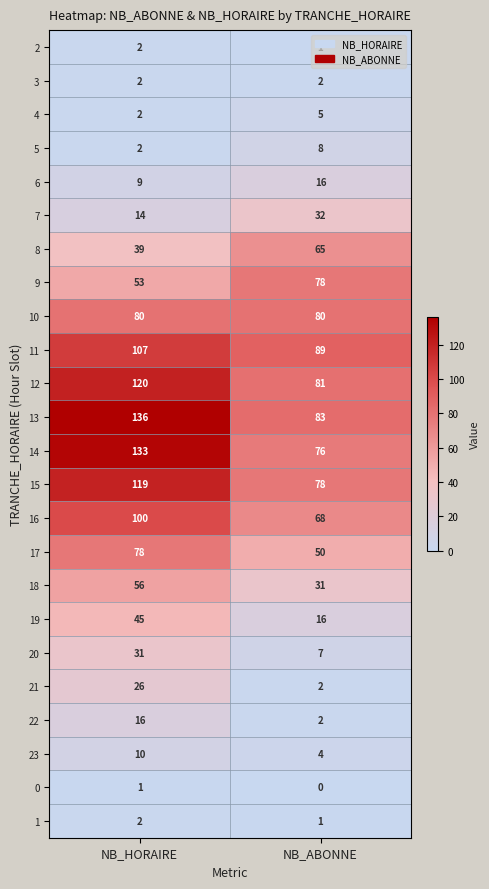

What value does the 20 series have at NB_ABONNE, to the nearest 10?

10